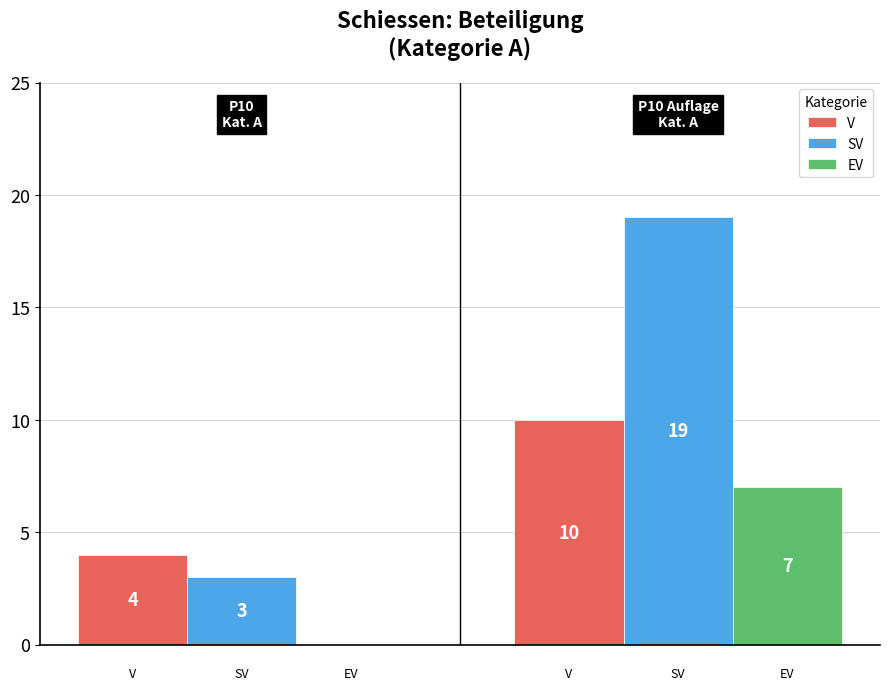

Which series has the largest total across all categories?

SV